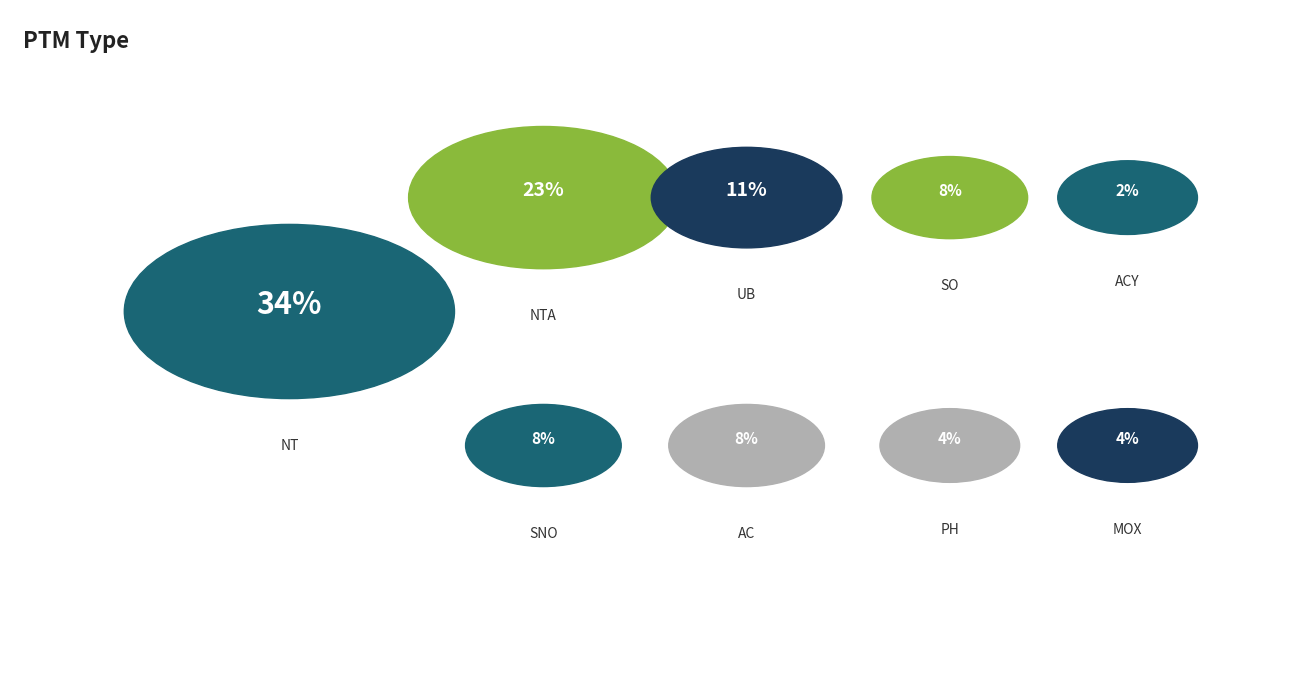

Does so account for over 50% of the chart?

No